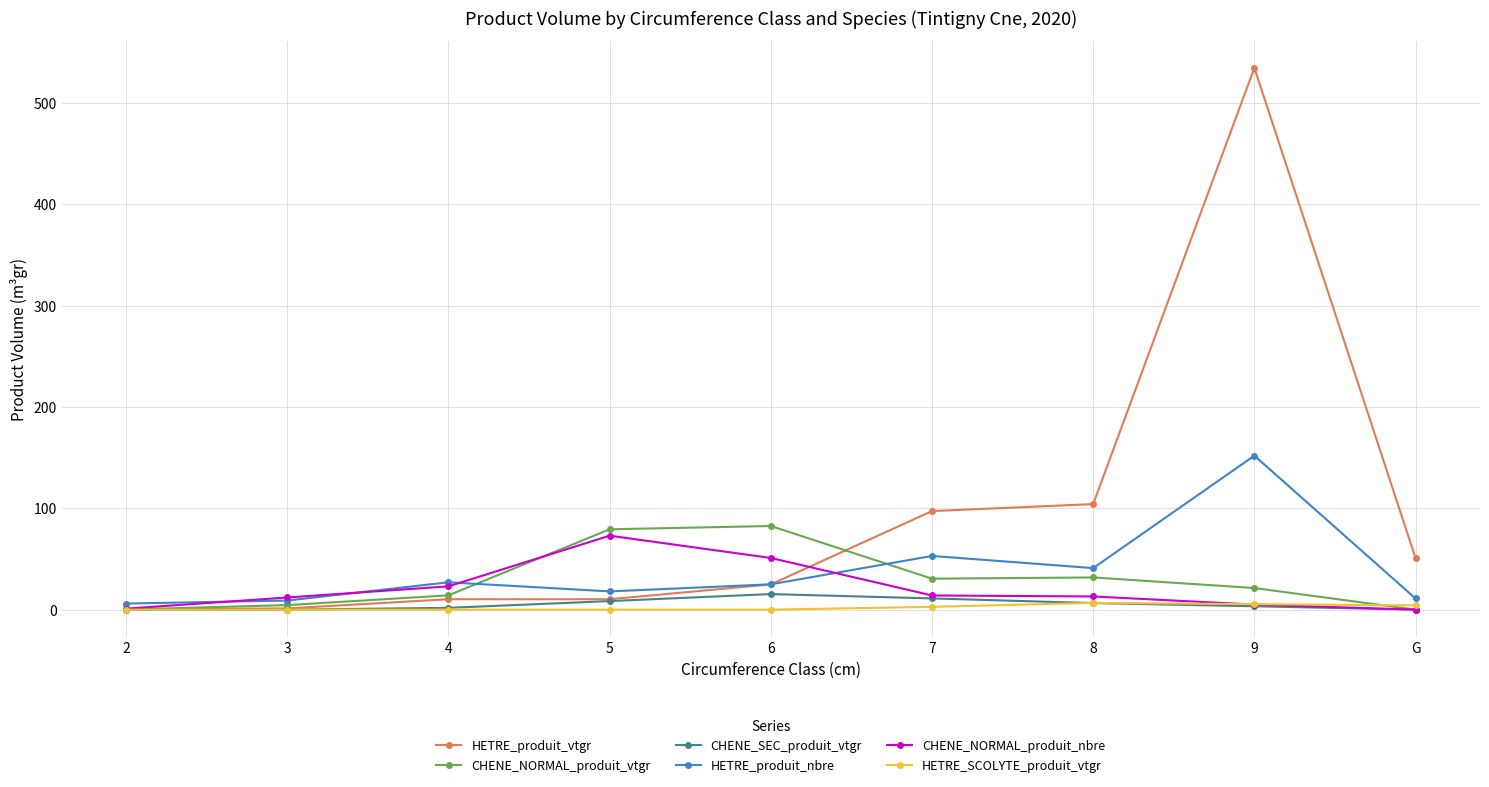

What is the label of the 9th point from the left?

G